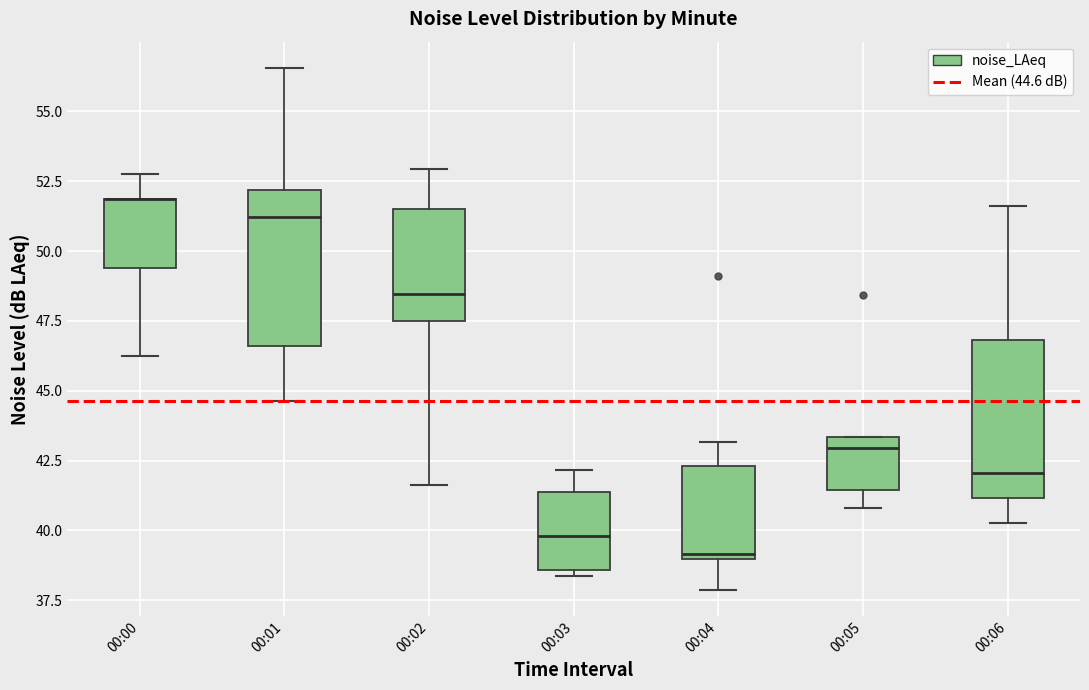

Reading left to right, transcribe this box plot: for each box, give where its median line is, the range the box spans, and where its two whiskers end, as read against the y-axis. The values are not printed on the chart, so give them approximately, as read against the axis.

00:00: median 52.0 (drawn on the box's upper edge), box 49.5 to 52.0, whiskers 46.5 to 53.0
00:01: median 51.0, box 46.5 to 52.0, whiskers 44.5 to 56.5
00:02: median 48.5, box 47.5 to 51.5, whiskers 41.5 to 53.0
00:03: median 40.0, box 38.5 to 41.5, whiskers 38.5 (just below the box's lower edge) to 42.0
00:04: median 39.0 (just above the box's lower edge), box 39.0 to 42.5, whiskers 38.0 to 43.0
00:05: median 43.0, box 41.5 to 43.5, whiskers 41.0 to 43.5
00:06: median 42.0, box 41.0 to 47.0, whiskers 40.5 to 51.5